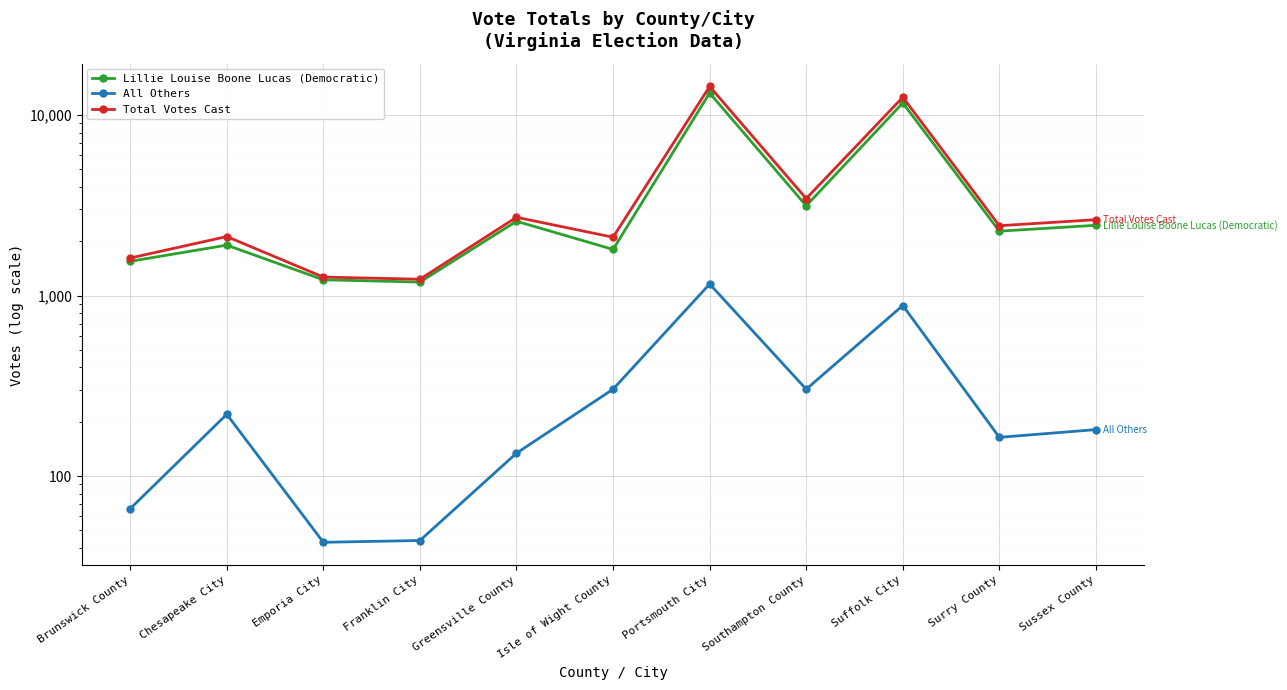

Count the number of categories in the chart.

11